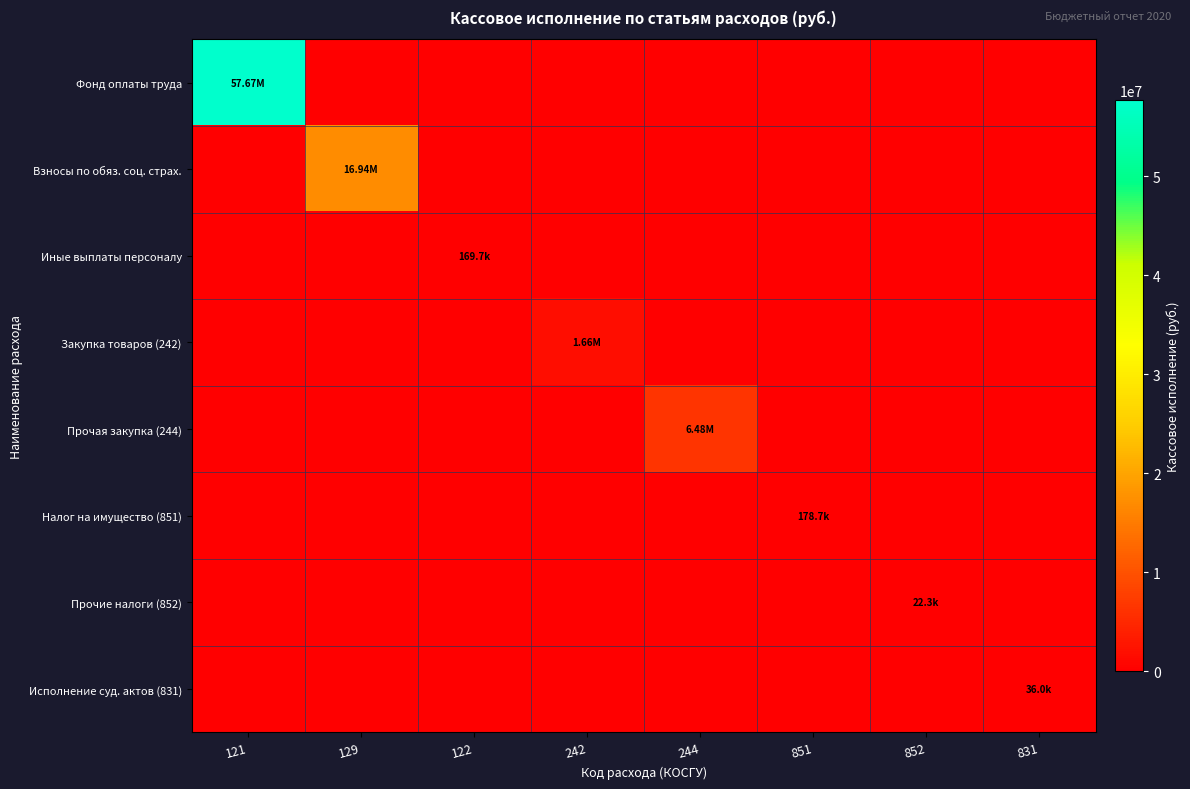

Which series changed the most between 121 and 244?

Фонд оплаты труда